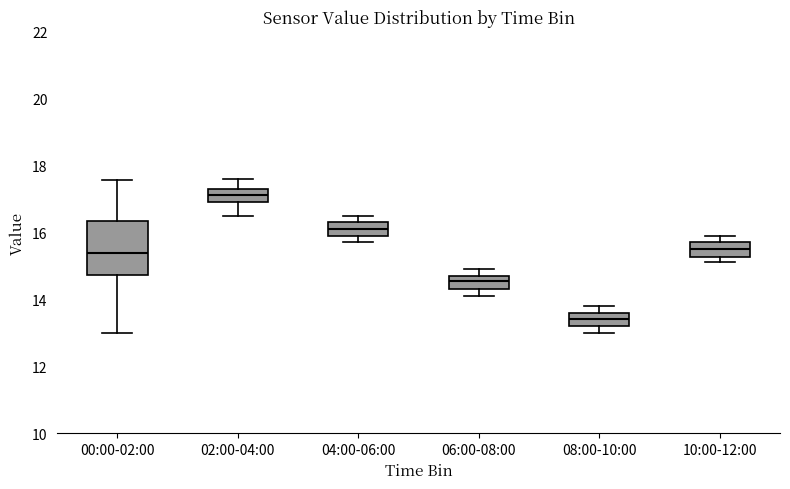

Comparing the boxes themselves (not the whiskers), which one is the tallest?

00:00-02:00